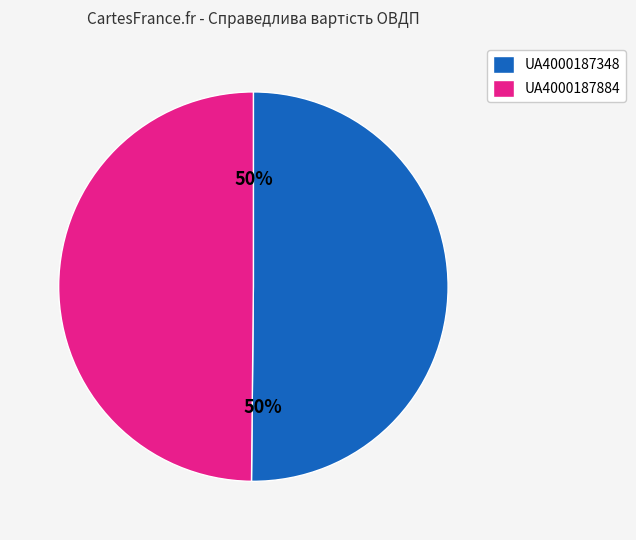

Approximately how many times larger is the value at UA4000187348 compared to UA4000187884?

1.0